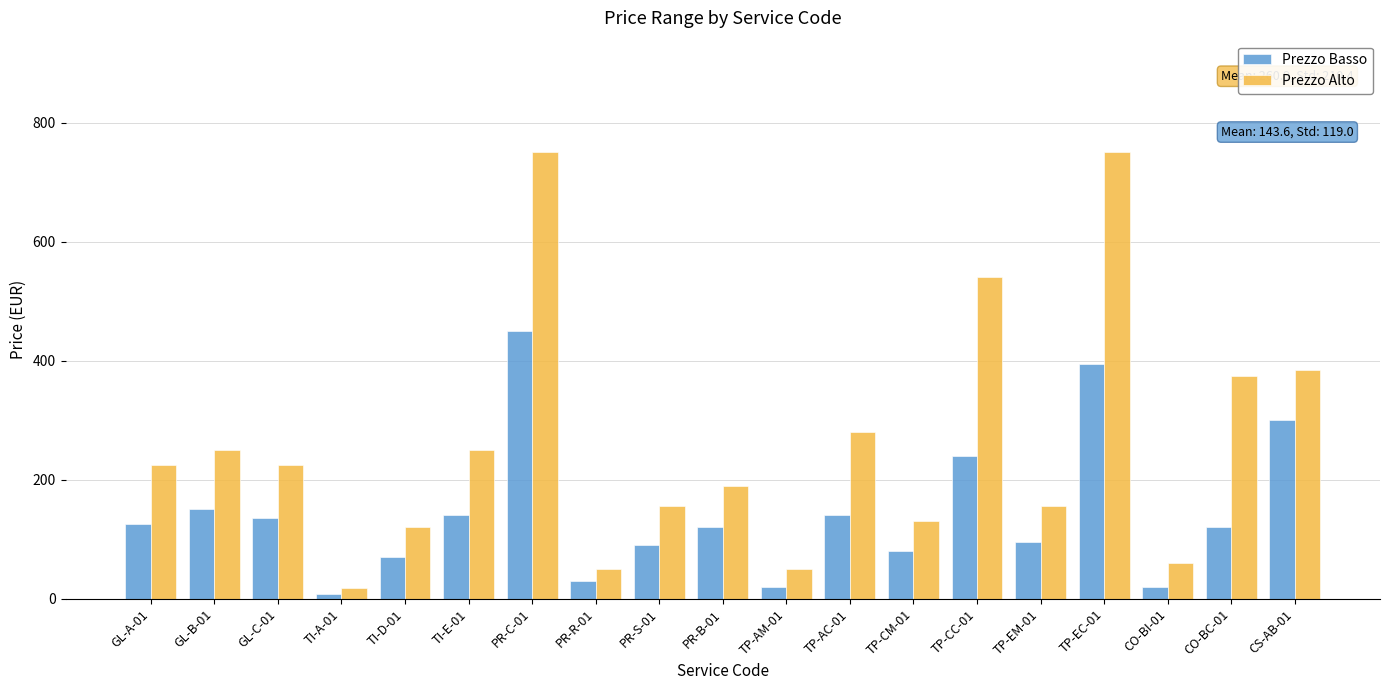

Reading left to right, list all the values displayed in this chart.

Prezzo Basso: GL-A-01=125	GL-B-01=150	GL-C-01=135	TI-A-01=8	TI-D-01=70	TI-E-01=140	PR-C-01=450	PR-R-01=30	PR-S-01=90	PR-B-01=120	TP-AM-01=20	TP-AC-01=140	TP-CM-01=80	TP-CC-01=240	TP-EM-01=95	TP-EC-01=395	CO-BI-01=20	CO-BC-01=120	CS-AB-01=300
Prezzo Alto: GL-A-01=225	GL-B-01=250	GL-C-01=225	TI-A-01=18	TI-D-01=120	TI-E-01=250	PR-C-01=750	PR-R-01=50	PR-S-01=155	PR-B-01=190	TP-AM-01=50	TP-AC-01=280	TP-CM-01=130	TP-CC-01=540	TP-EM-01=155	TP-EC-01=750	CO-BI-01=60	CO-BC-01=375	CS-AB-01=385